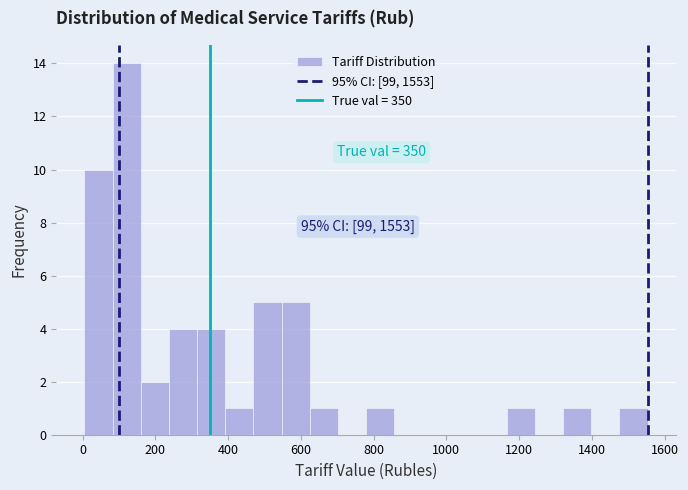

Around what value on the x-axis is the tallest bar? Give the approximate position of its centre, as read against the axis.

120